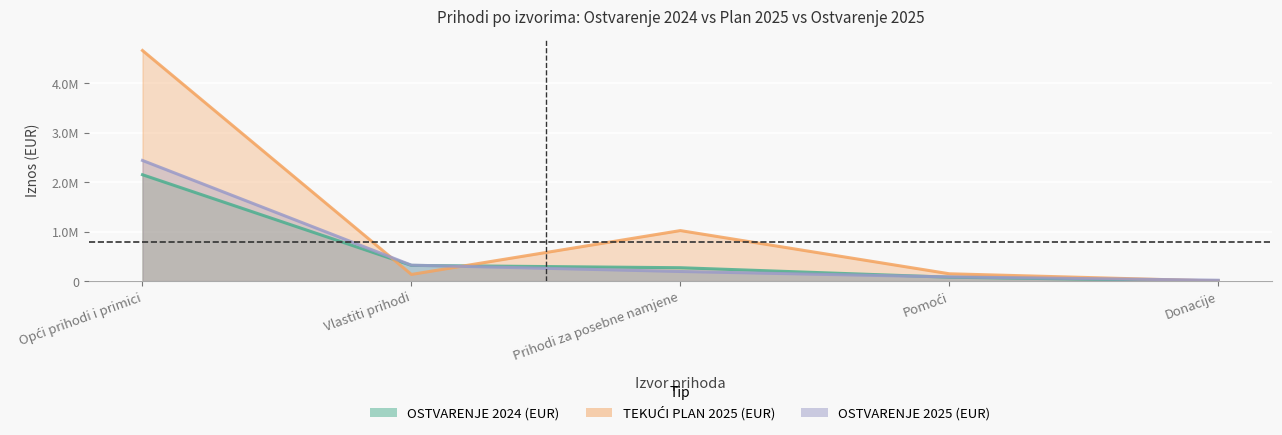

What is the difference between the second highest and minimum values in the TEKUĆI PLAN 2025 (EUR) series?

1020200.0